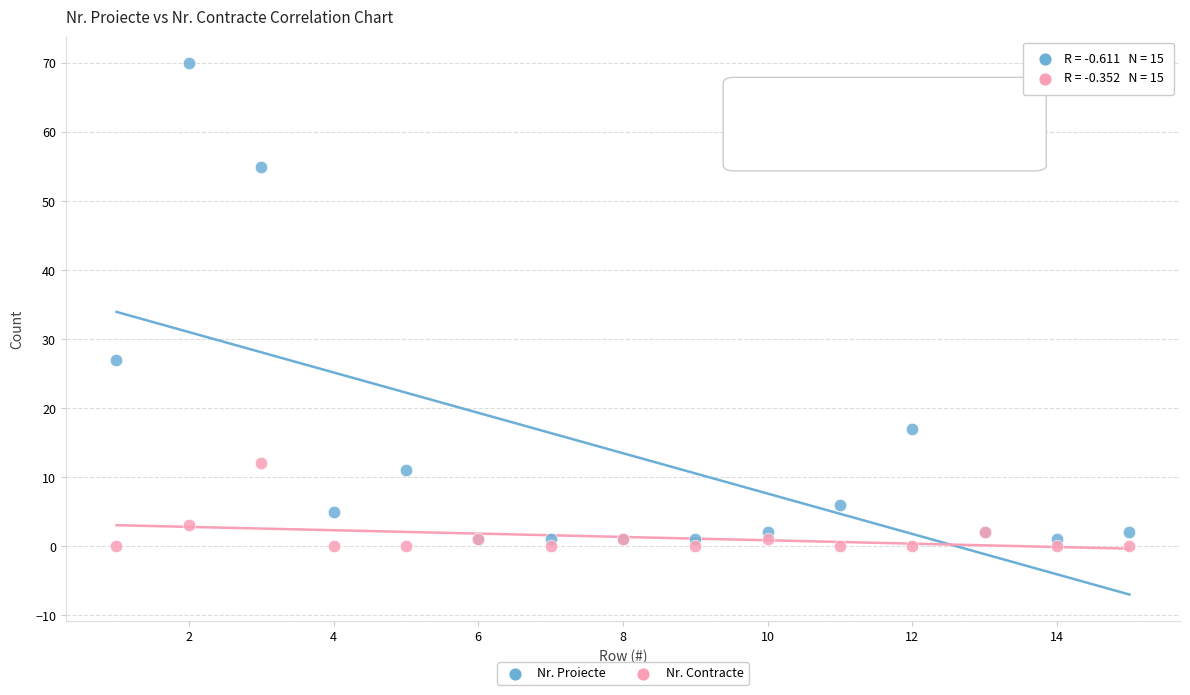

In the Nr. Proiecte series, what Y value is closest to 35?

27